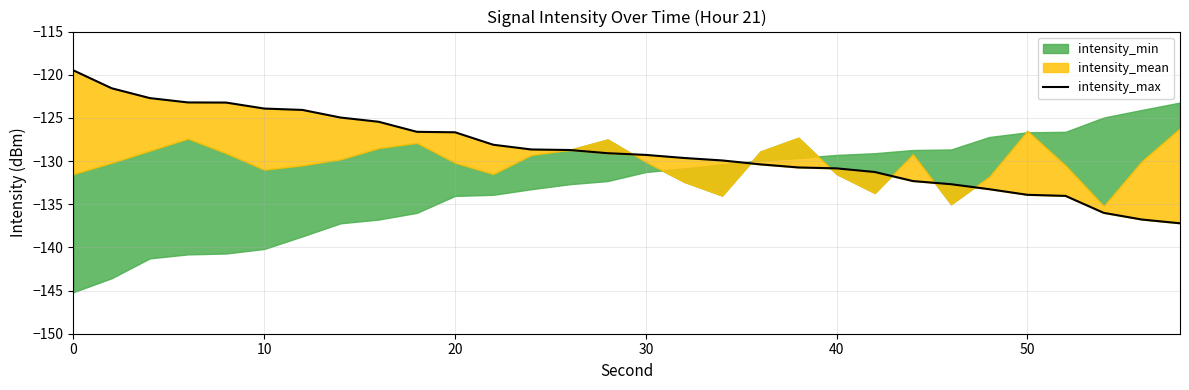

The value at 18 is -130.4. True or false?

True